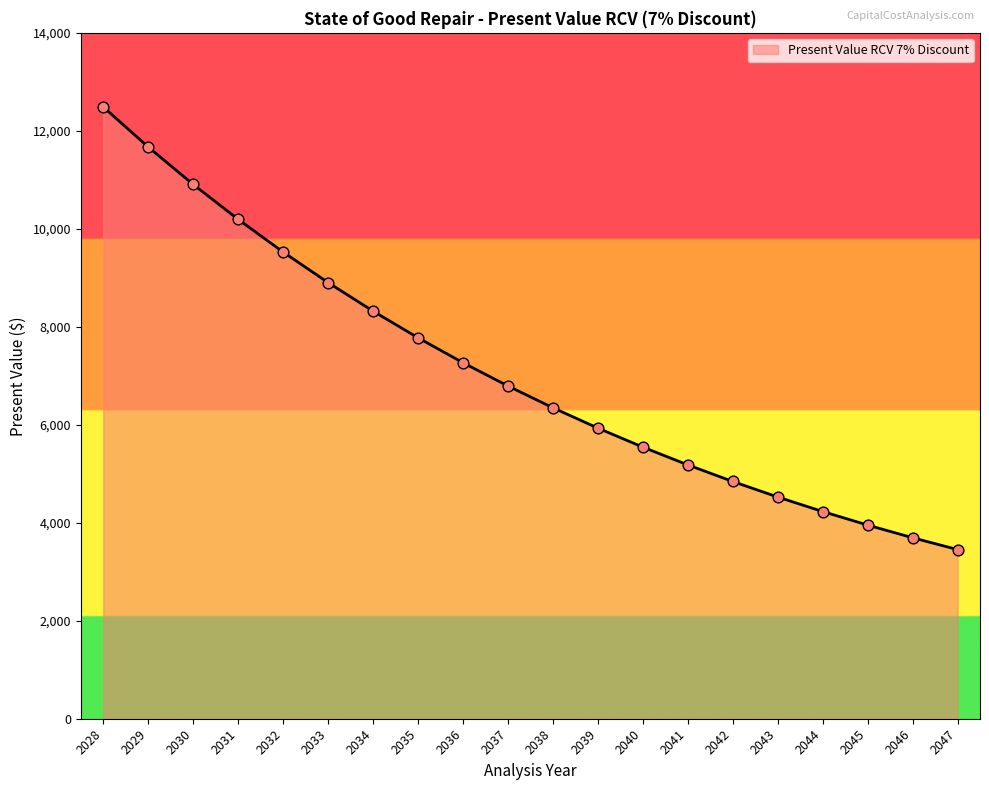

What is the ratio of the value at 2032 to the value at 2040?

1.7